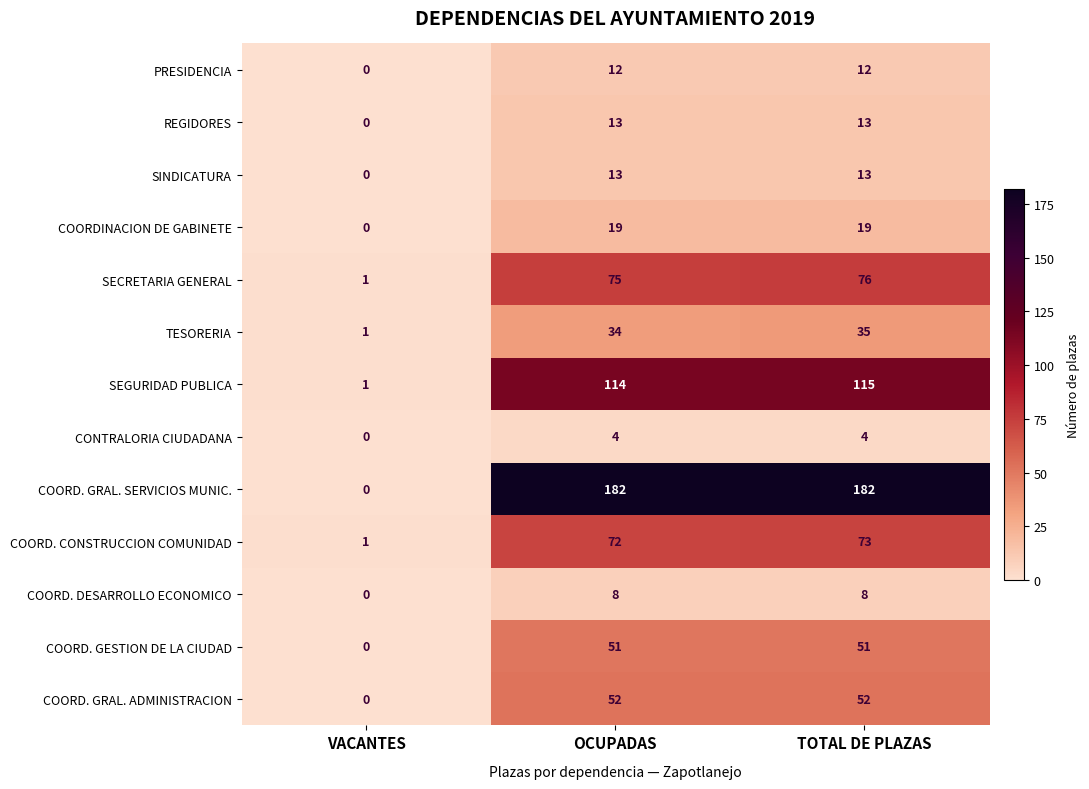

Which category has the lowest value in the SINDICATURA series?

VACANTES